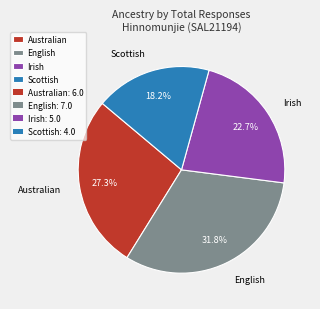

To the nearest percent, what portion does Irish represent?

23%